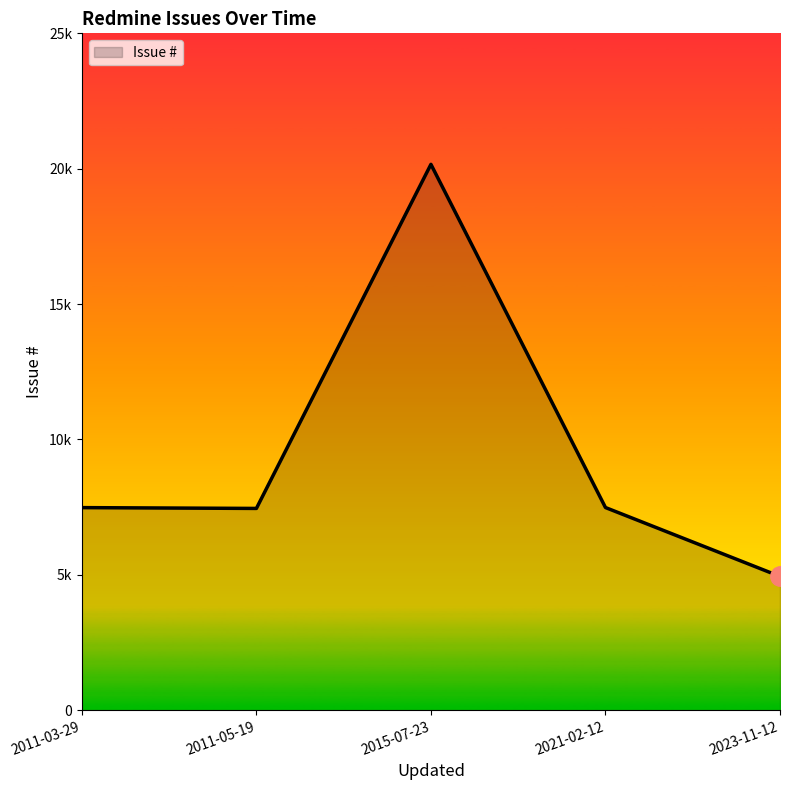

Does the chart display data point markers on the line(s)?

No